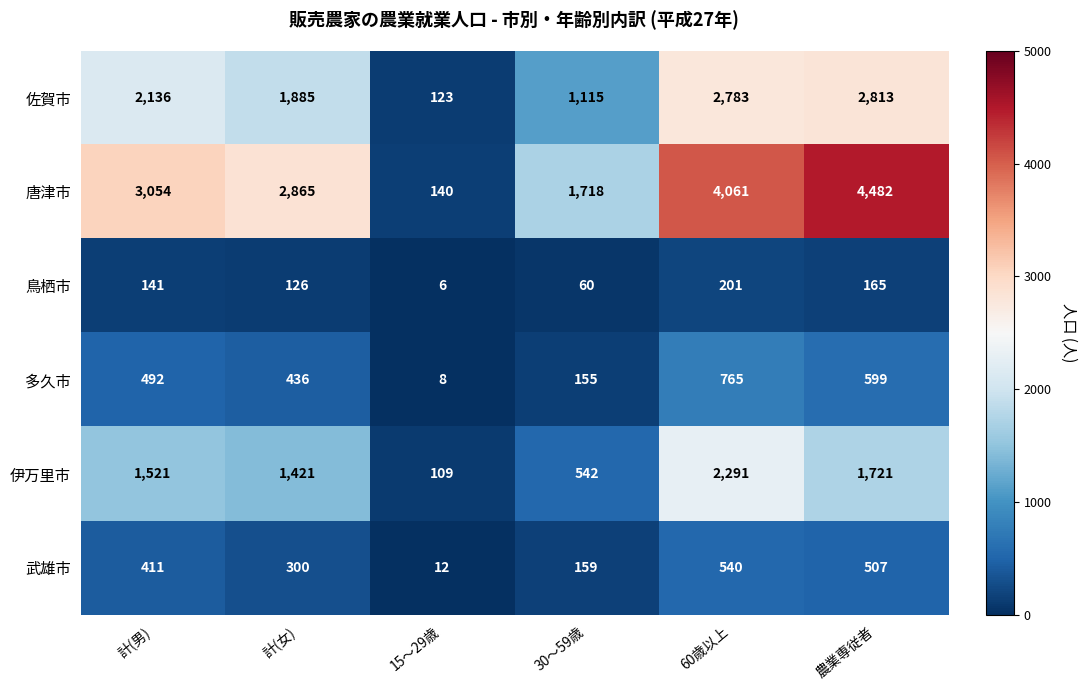

How many data points does each series have?

6